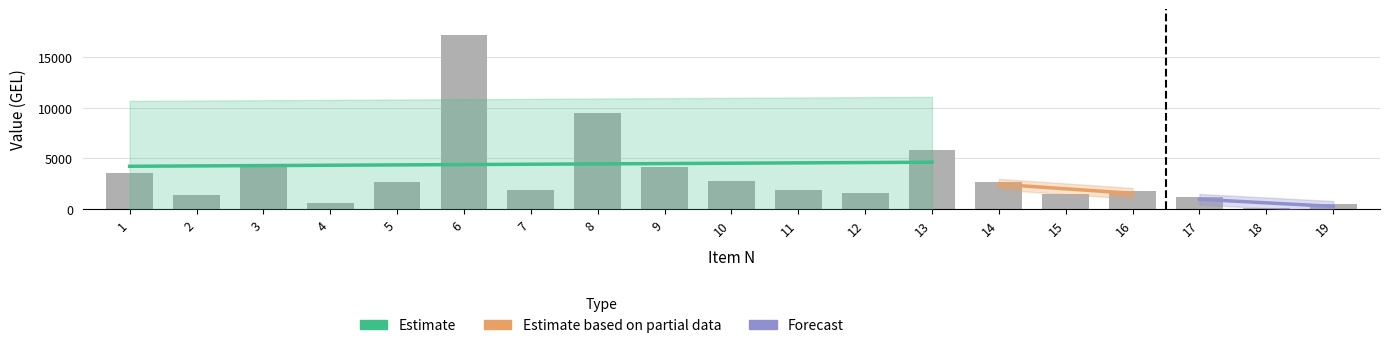

Is it true that the value at 13 is 2346?

False